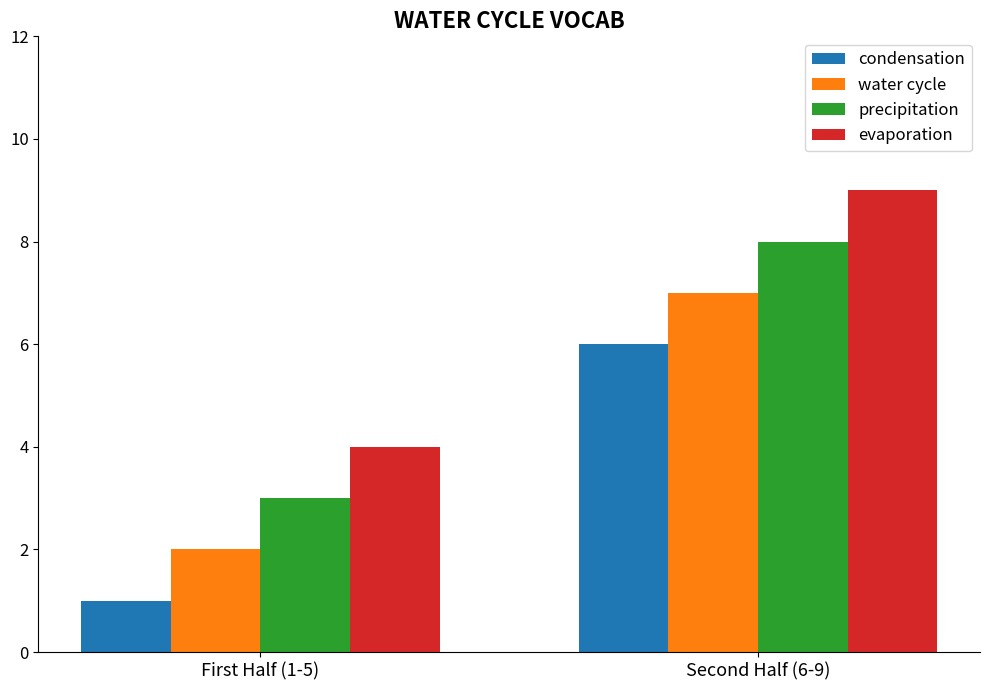

Where is precipitation nearest to the value 5?

First Half (1-5)